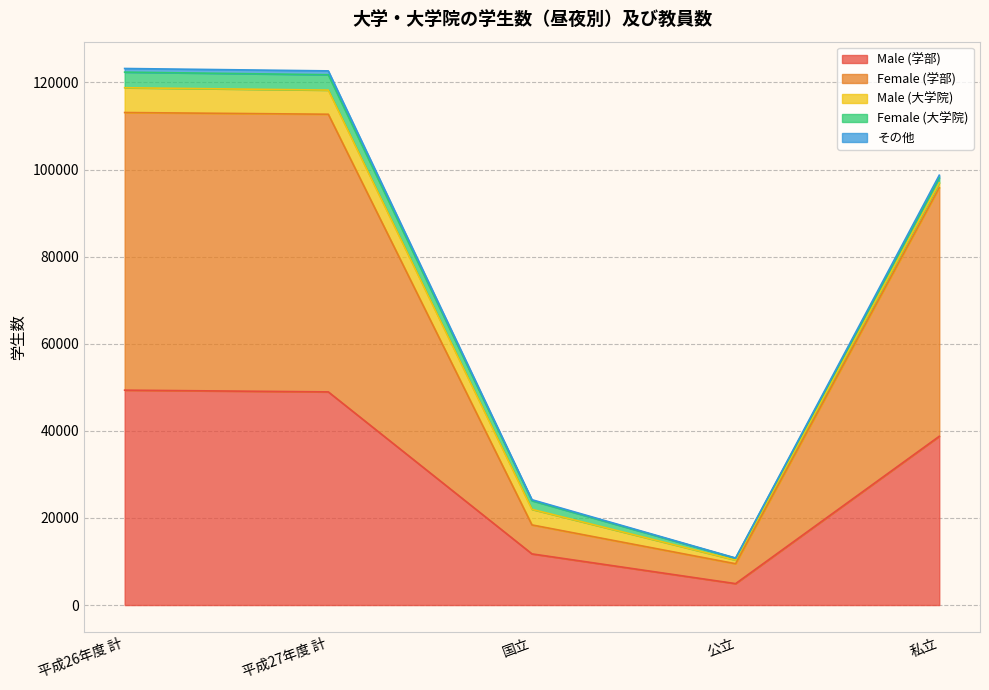

Which category has the lowest value in the Male (学部) series?

公立